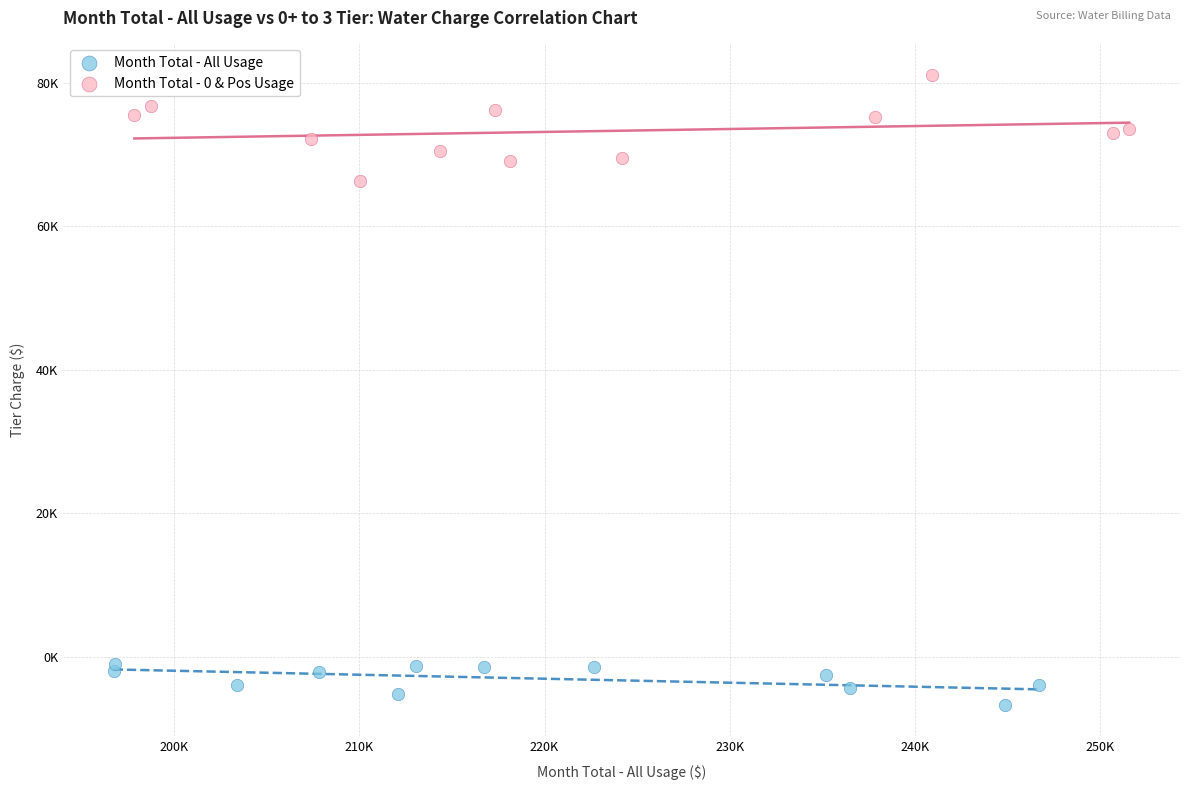

What are all the series names shown in the legend?

Month Total - All Usage, Month Total - 0 & Pos Usage